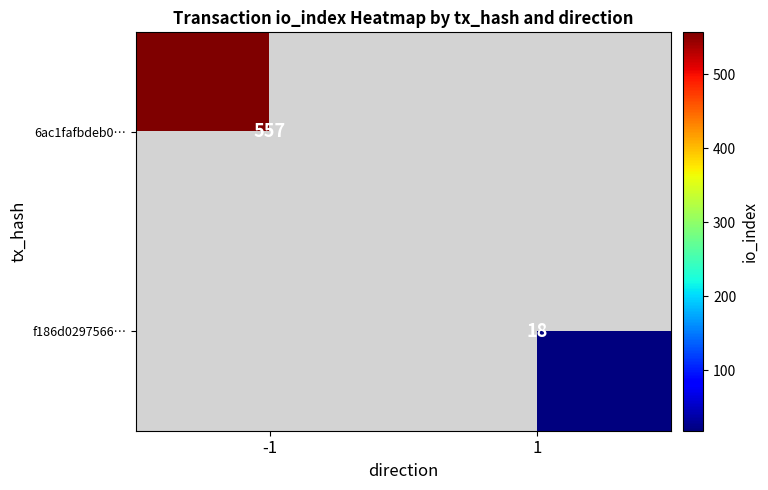

What is the greatest value displayed?

557.0